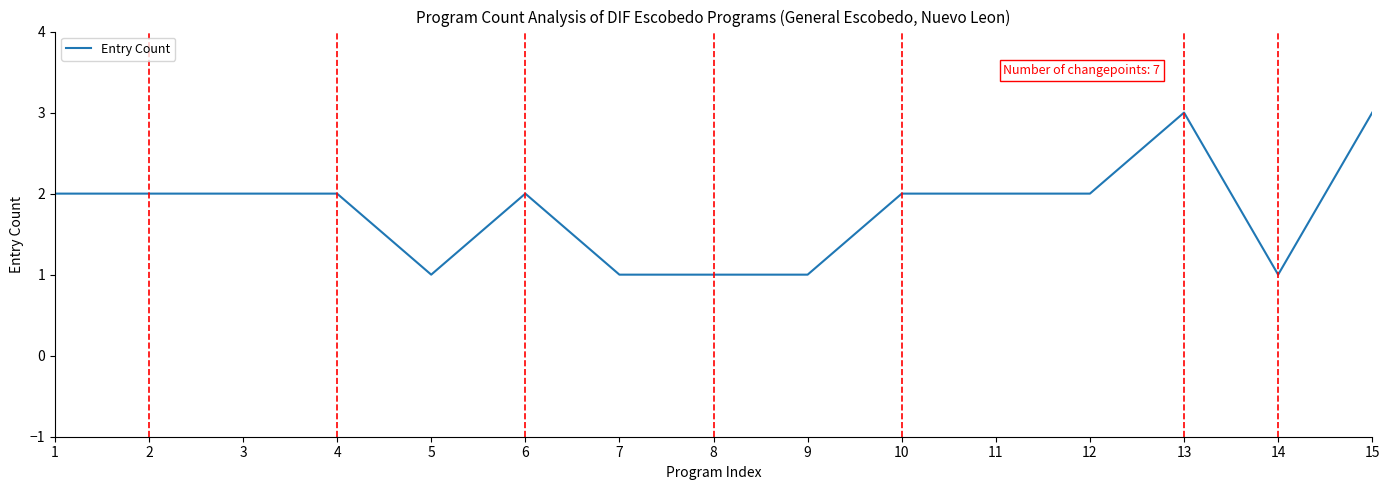

What is the minimum value shown in the chart?

1